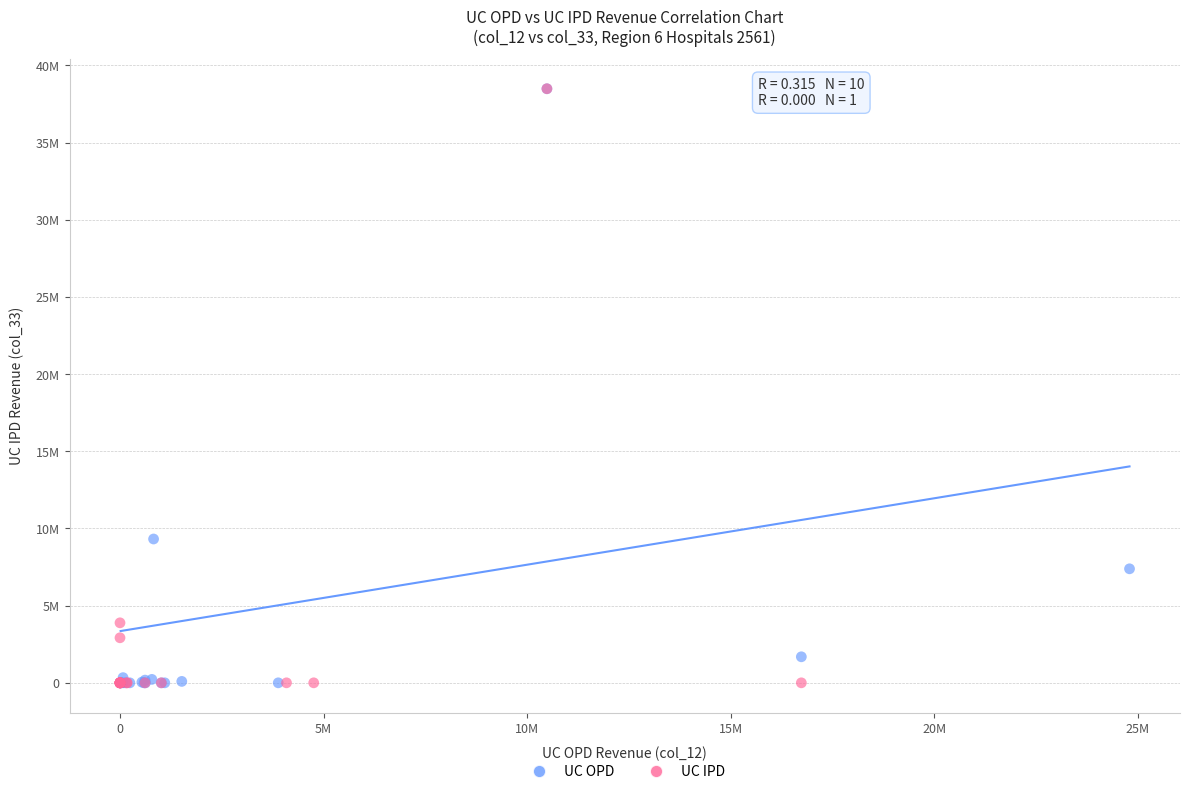

What are all the series names shown in the legend?

UC OPD, UC IPD